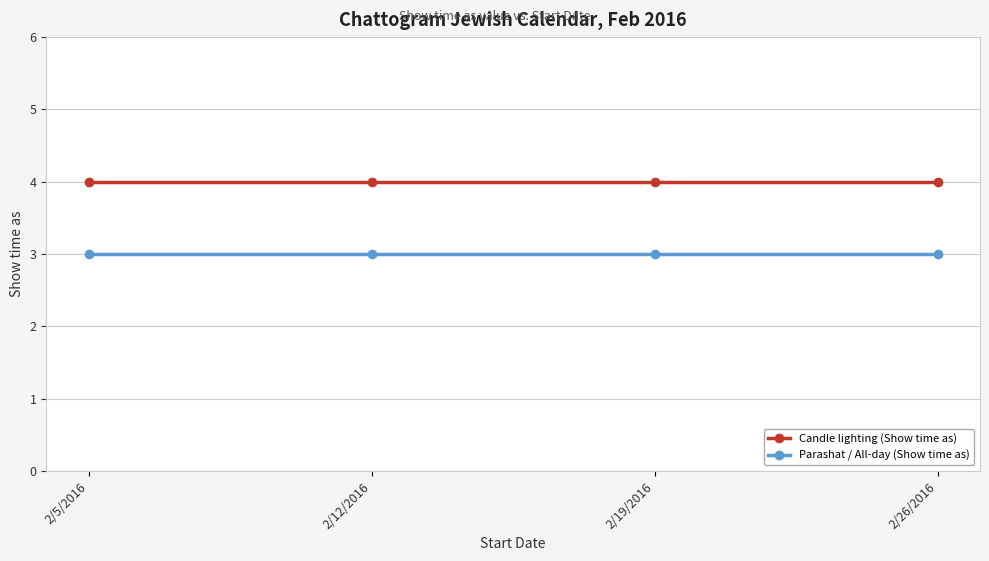

True or false: Parashat / All-day (Show time as) and Candle lighting (Show time as) intersect in this chart.

False